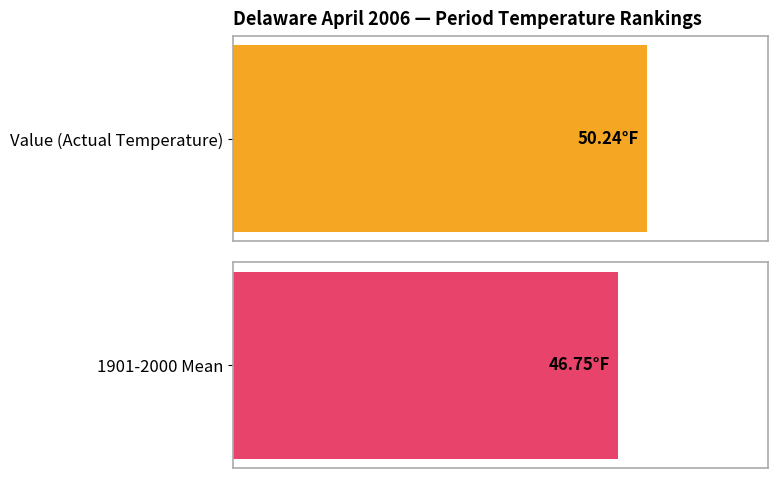

Where does the Value series first go above 50?

1